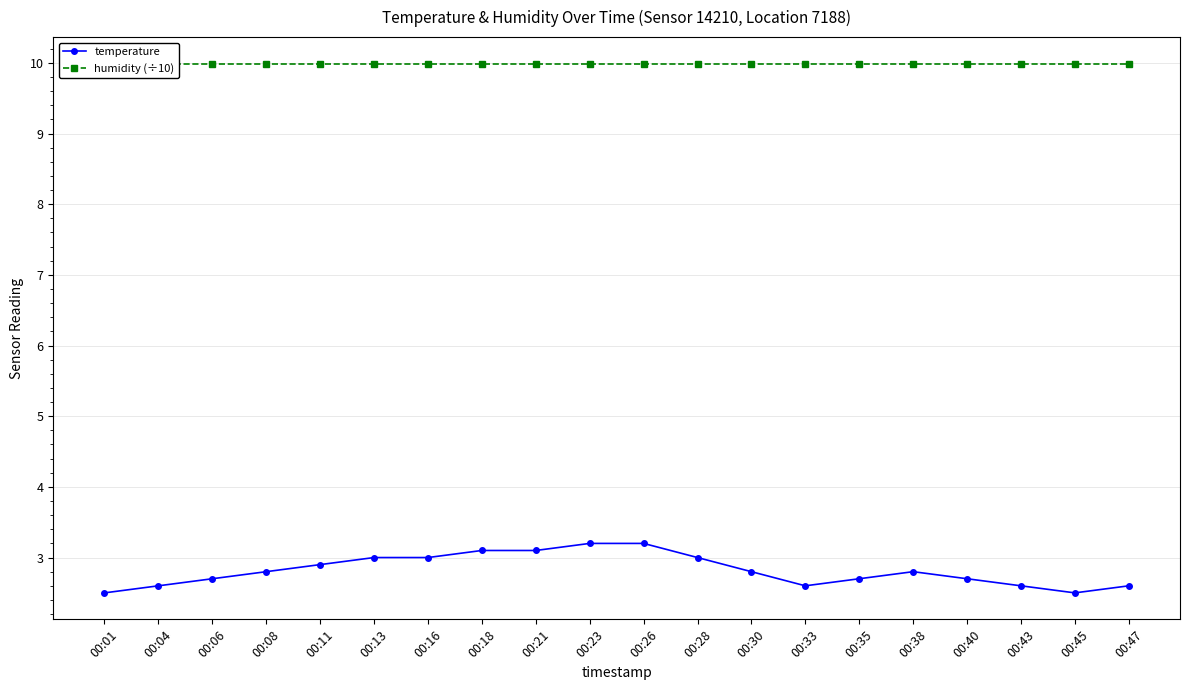

Reading right to left, transcribe all the data shown in this chart.

temperature: 00:47=2.6	00:45=2.5	00:43=2.6	00:40=2.7	00:38=2.8	00:35=2.7	00:33=2.6	00:30=2.8	00:28=3.0	00:26=3.2	00:23=3.2	00:21=3.1	00:18=3.1	00:16=3.0	00:13=3.0	00:11=2.9	00:08=2.8	00:06=2.7	00:04=2.6	00:01=2.5
humidity (÷10): 00:47=10.0	00:45=10.0	00:43=10.0	00:40=10.0	00:38=10.0	00:35=10.0	00:33=10.0	00:30=10.0	00:28=10.0	00:26=10.0	00:23=10.0	00:21=10.0	00:18=10.0	00:16=10.0	00:13=10.0	00:11=10.0	00:08=10.0	00:06=10.0	00:04=10.0	00:01=10.0